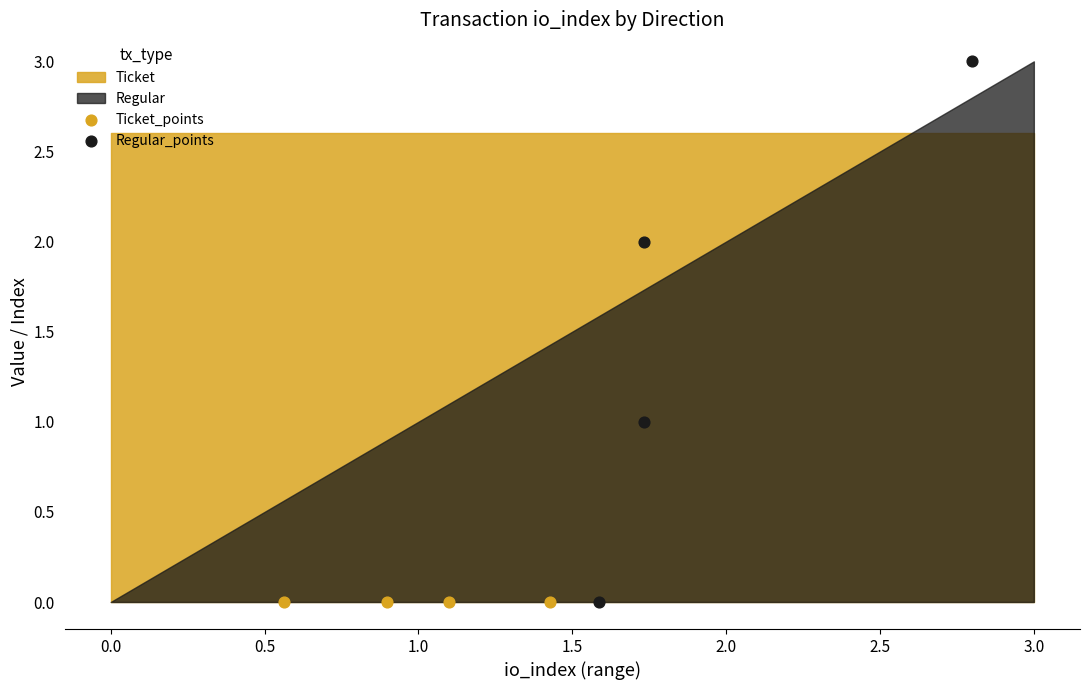

Which series contains the highest Y value?

Regular_points